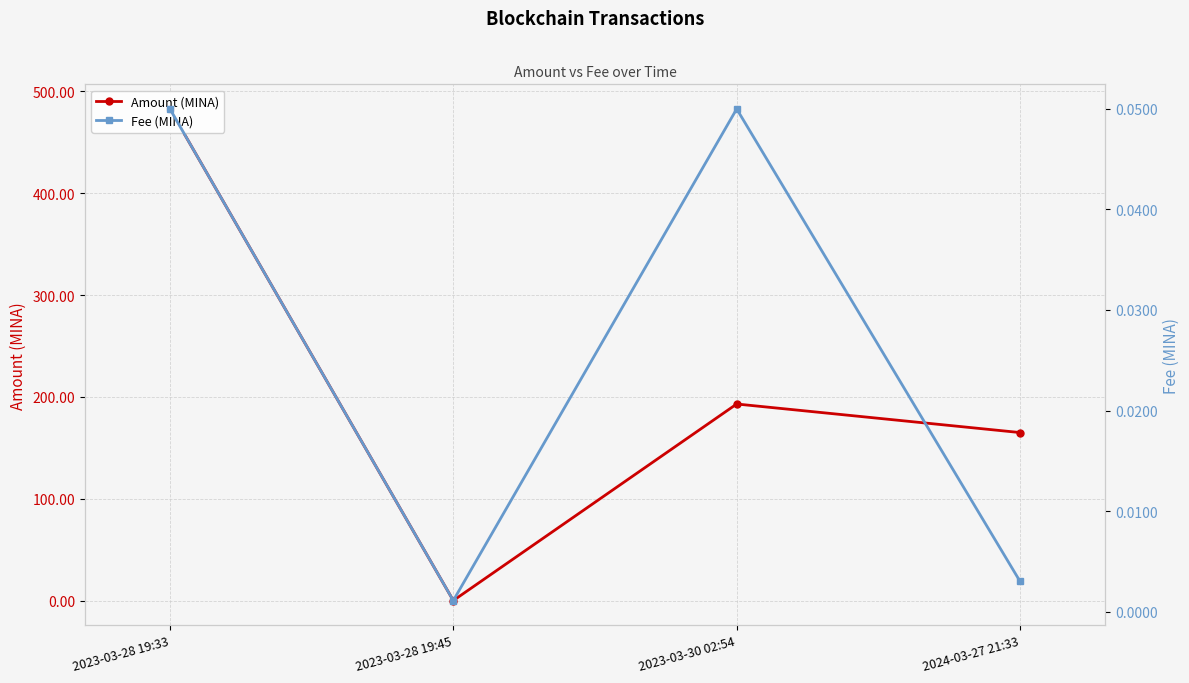

What is the difference between the Amount (MINA) values at 2023-03-30 02:54 and 2023-03-28 19:45?

193.0